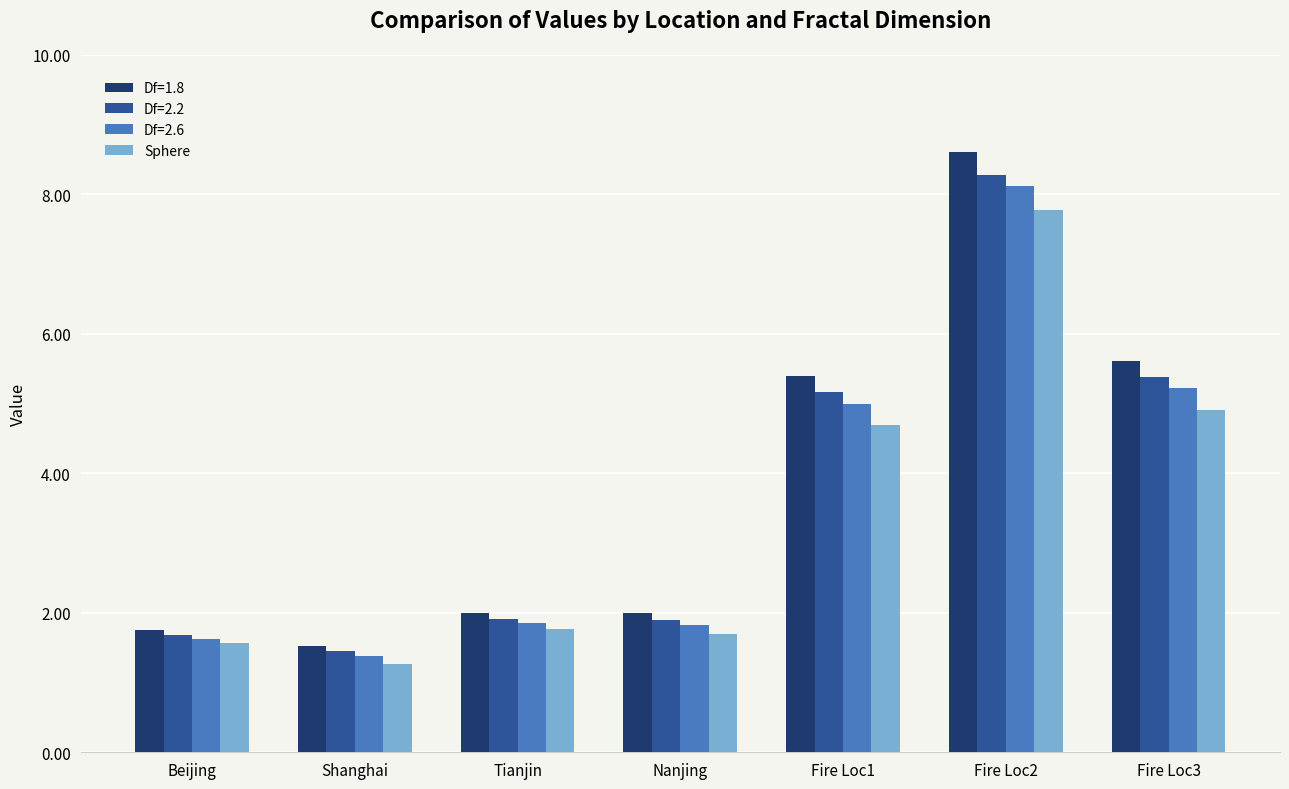

Between Nanjing and Fire Loc1, which series saw the biggest shift?

Df=1.8